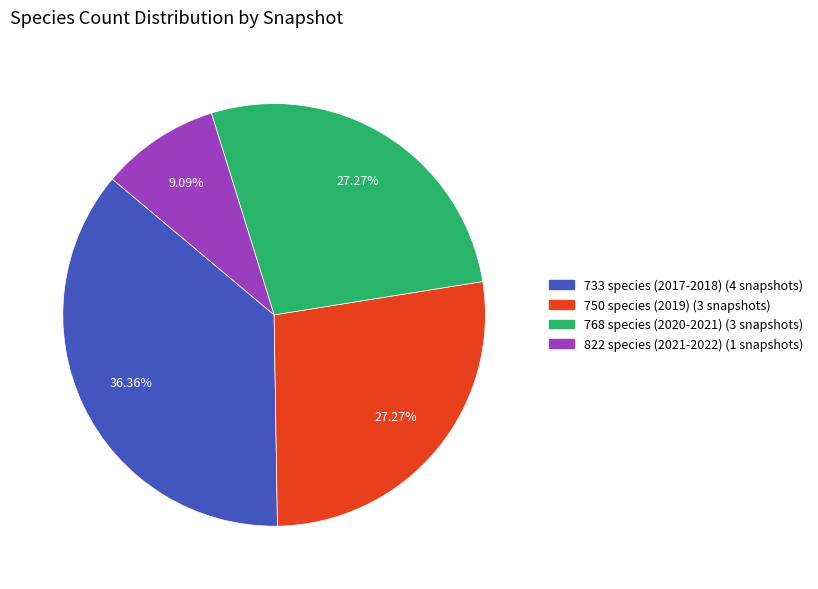

Does any single category account for the majority?

No